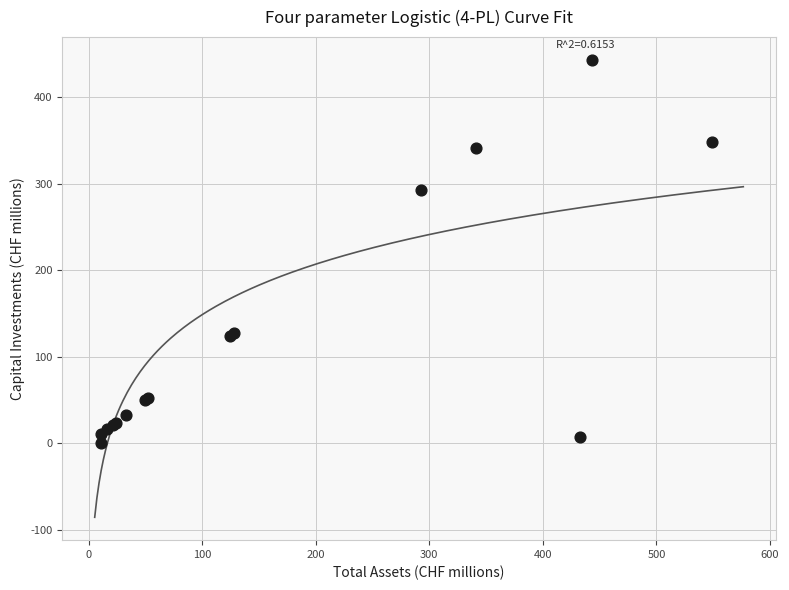

What Y value in the scatter plot is closest to 221?

292.7